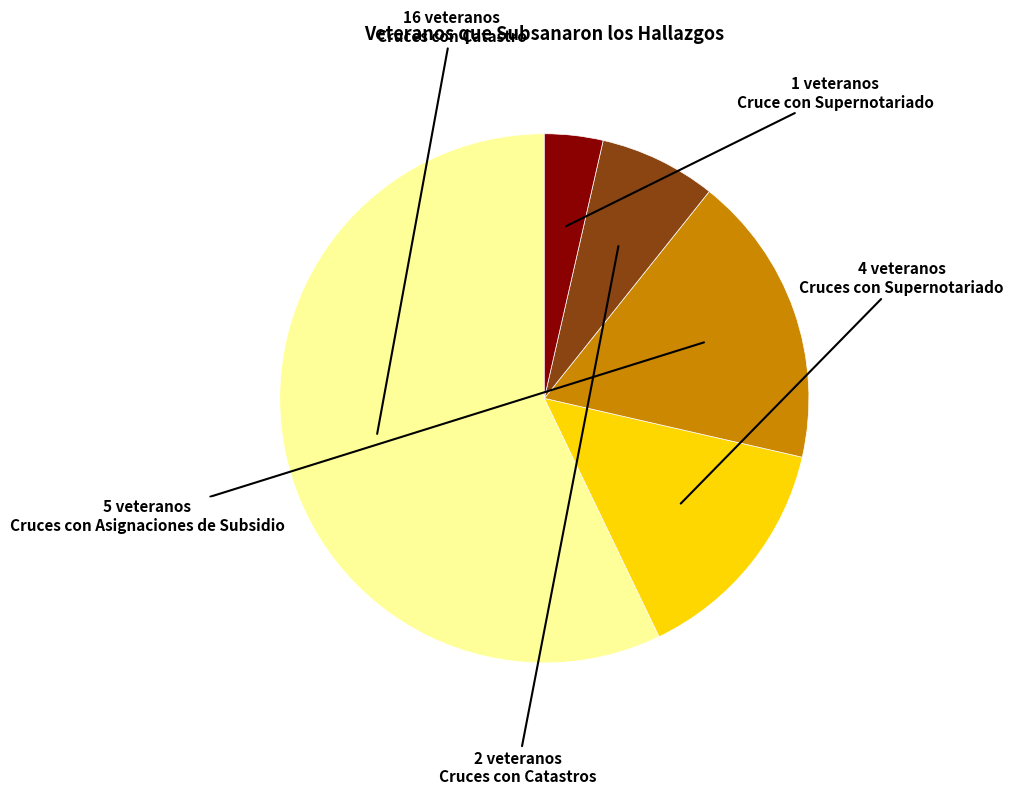

Rank the categories by value from lowest to highest.

Cruce con Supernotariado, Cruces con Catastros, Cruces con Supernotariado, Cruces con Asignaciones de Subsidio, Cruces con Catastro